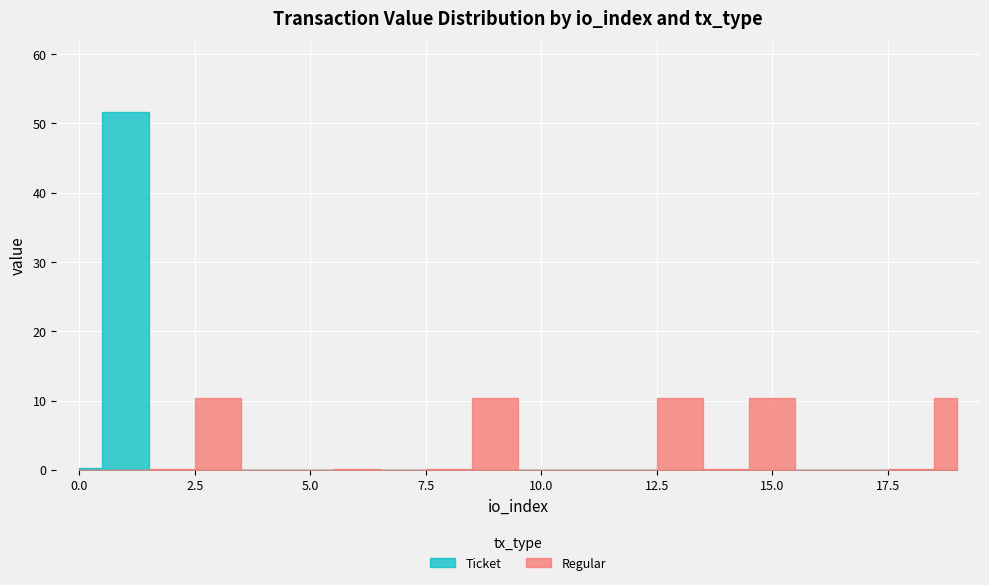

Which has a higher value, 4 or 2?

4